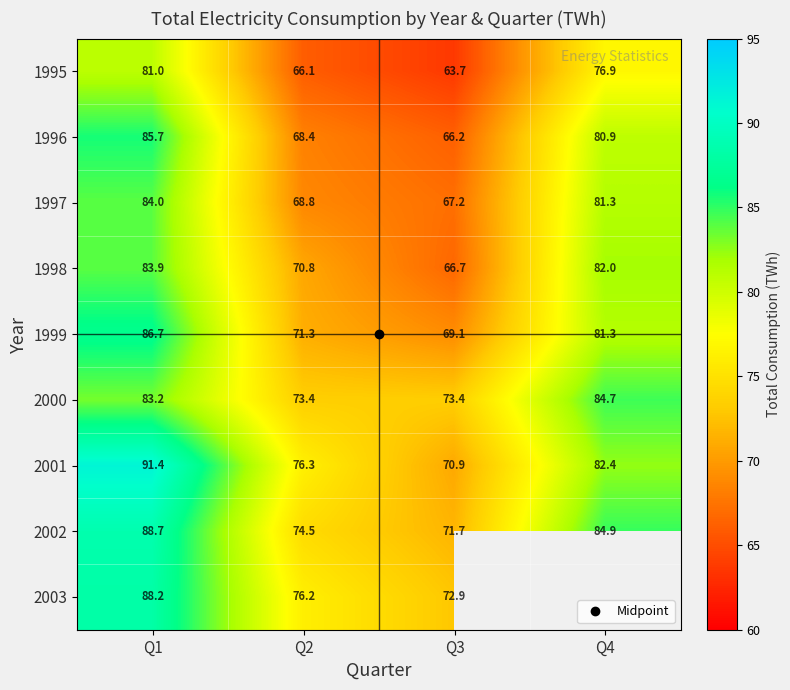

What is the average value of the 1999 series?

77.1